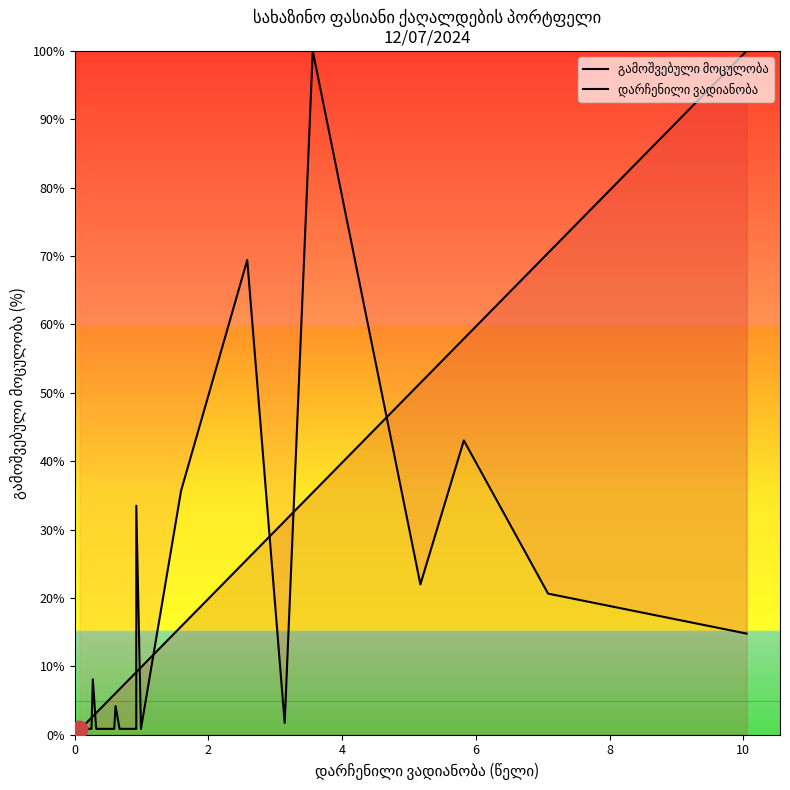

What is the minimum value shown in the chart?

0.7